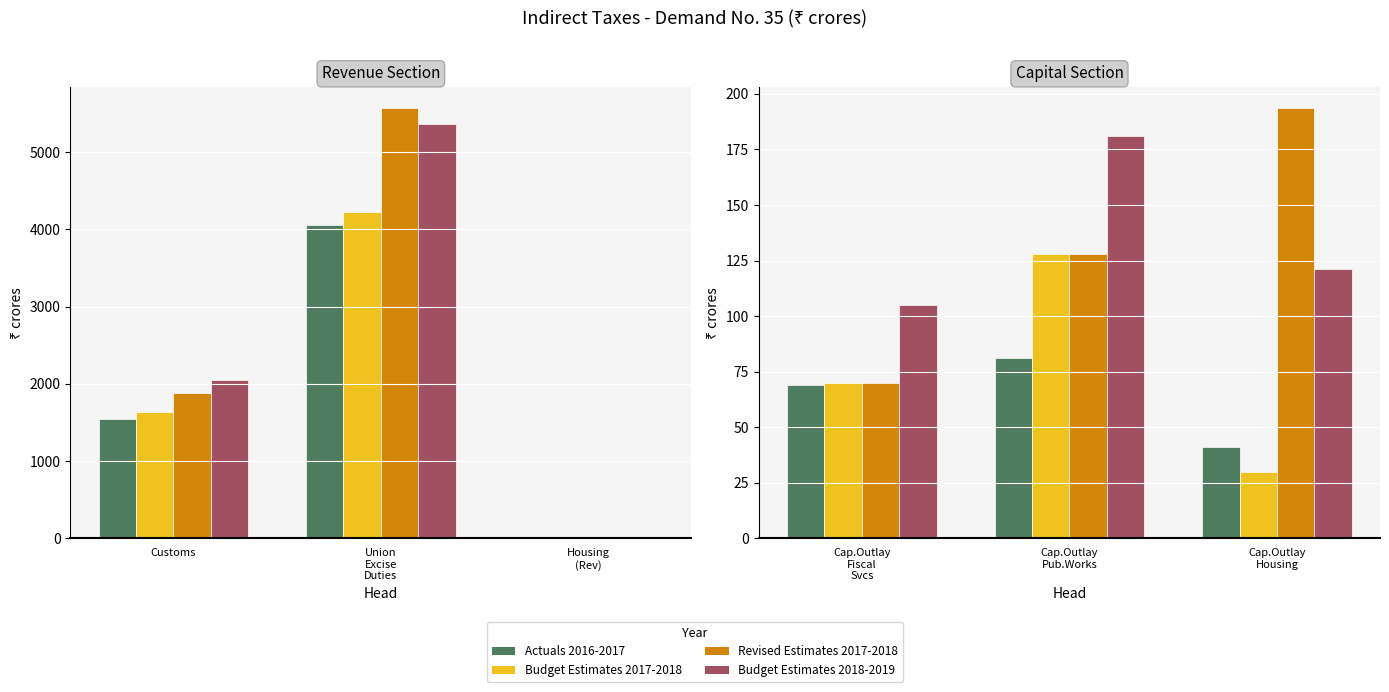

What is the average value of the Budget Estimates 2018-2019 series?

135.7